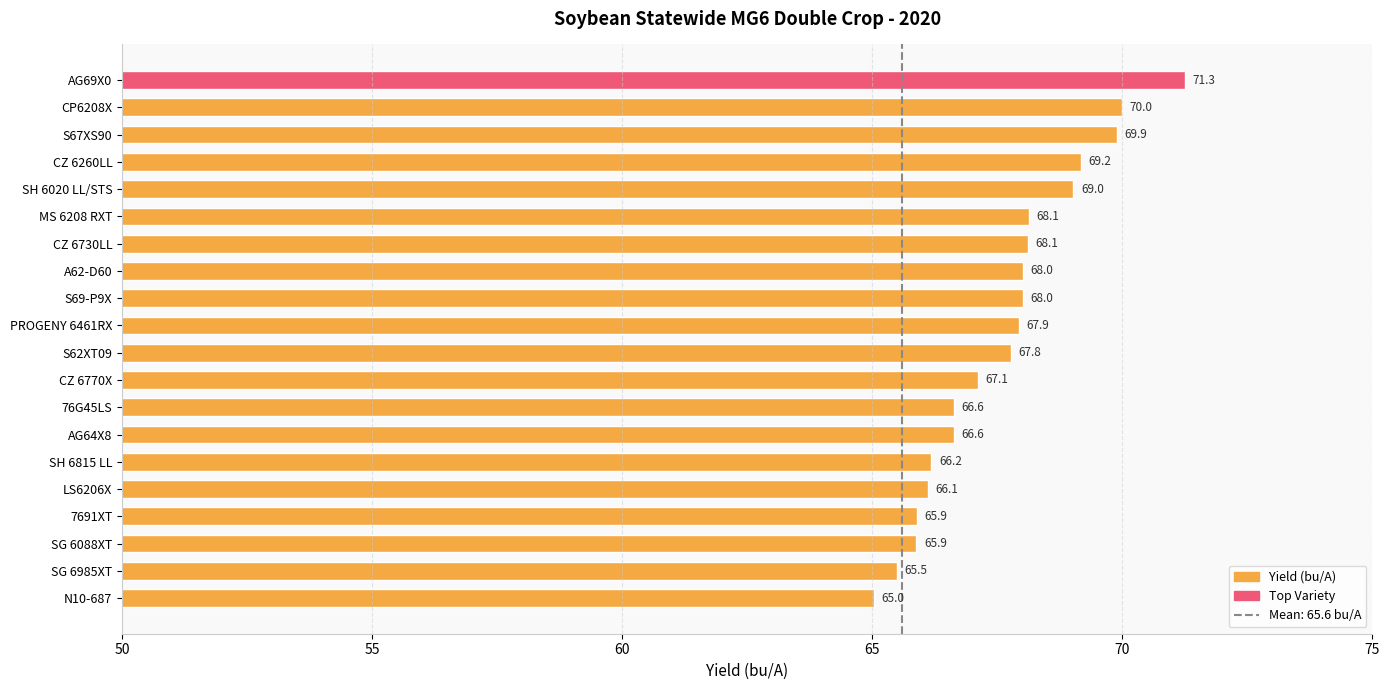

What is the label of the 2nd bar from the top?

CP6208X